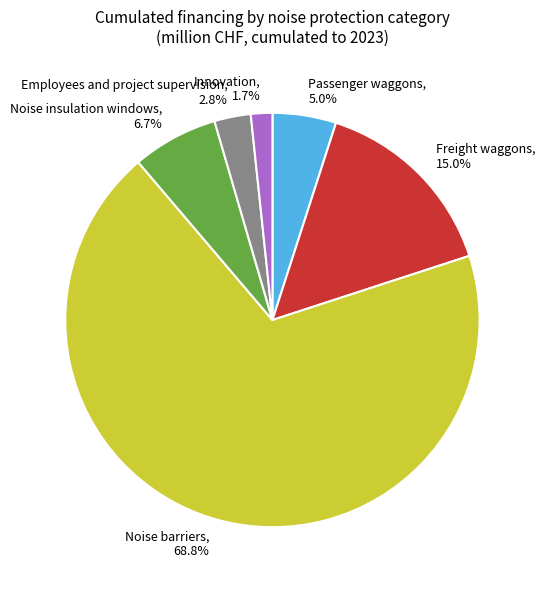

Which slice is the smallest?

Innovation